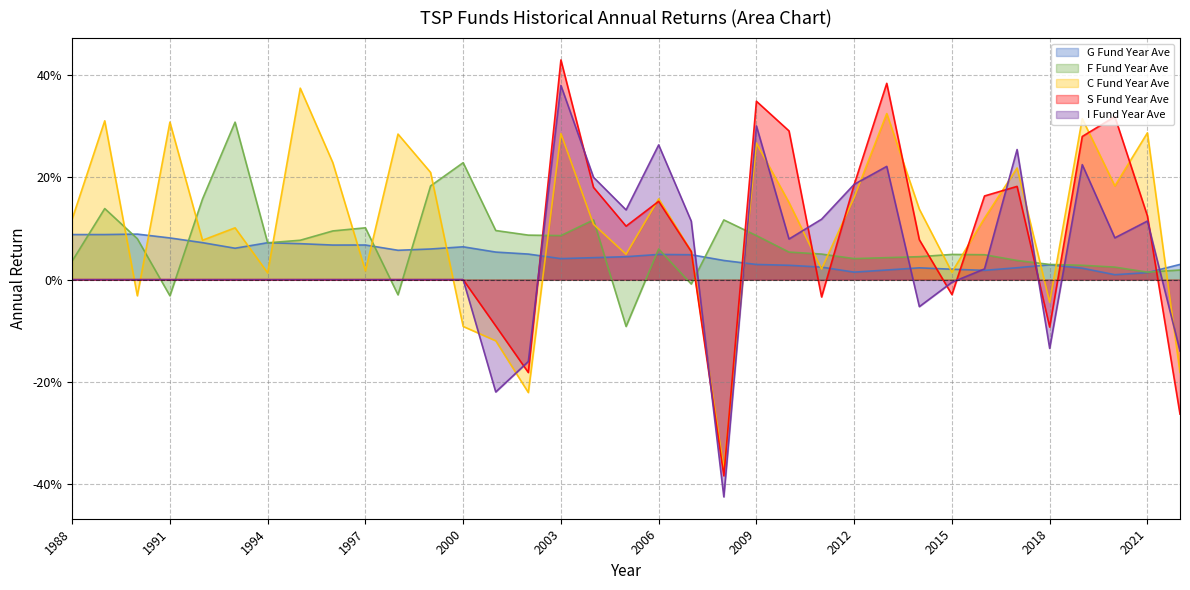

Is the value of G Fund Year Ave at 1990 greater than the value of S Fund Year Ave at 2006?

No